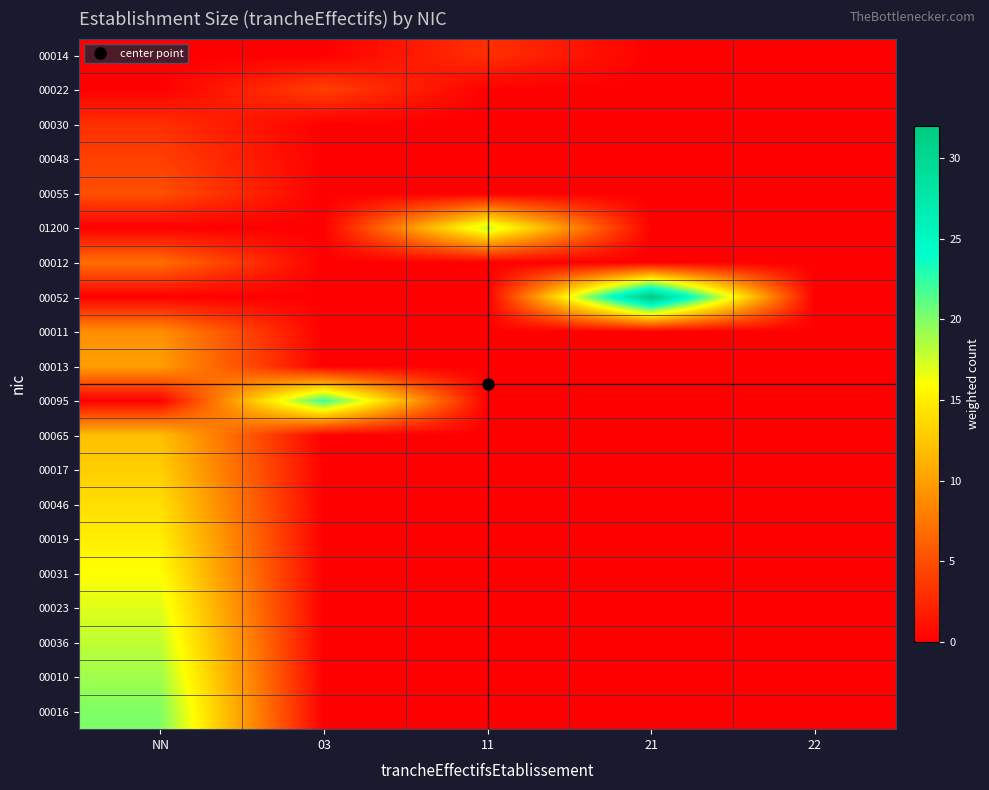

Which series has the widest spread of values?

00052